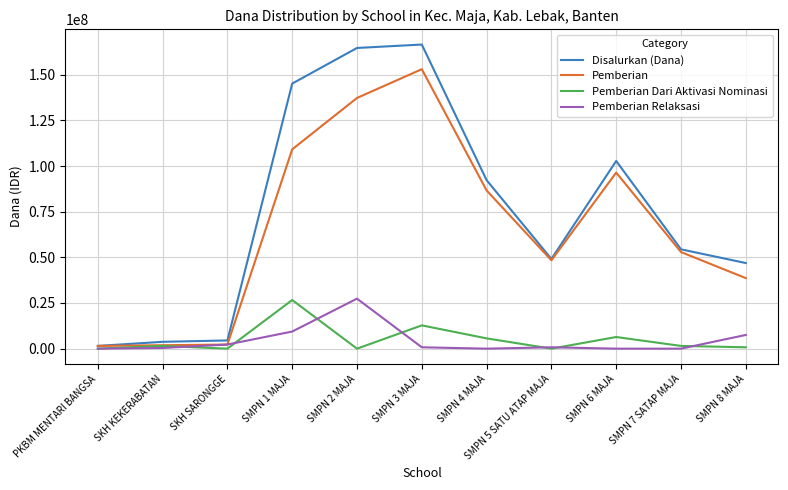

Is it true that Pemberian Relaksasi equals 0 at PKBM MENTARI BANGSA?

True